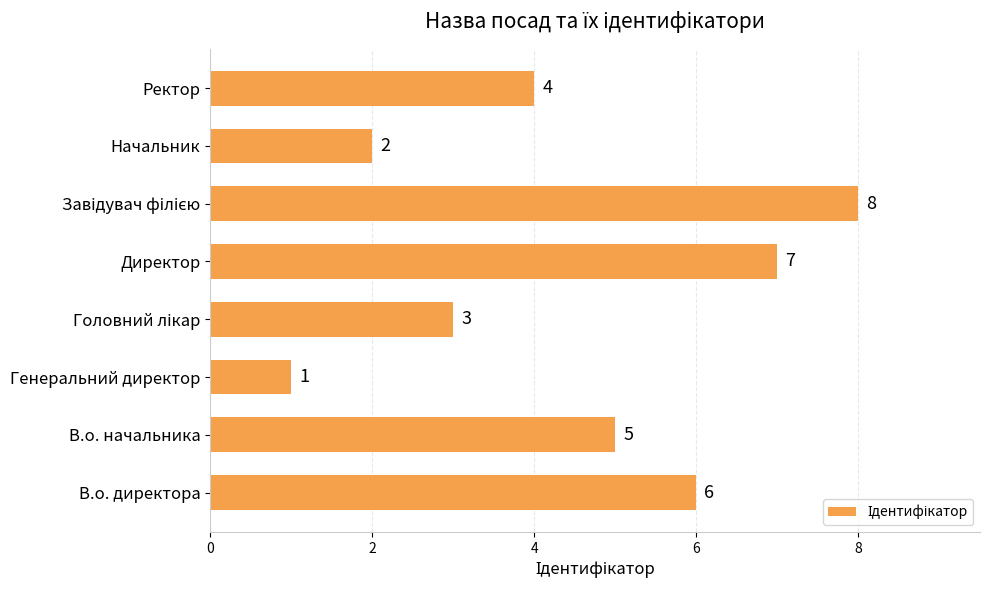

What is the sum of all values?

36